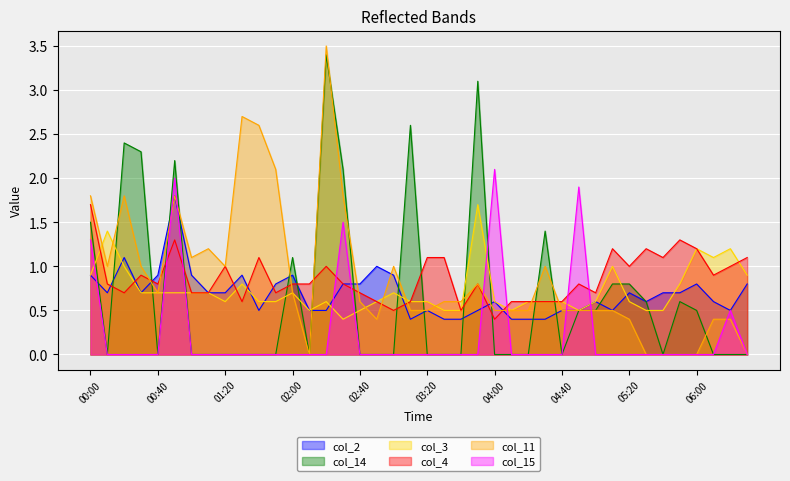

Where is col_2 (0.966) nearest to the value 1?

02:50